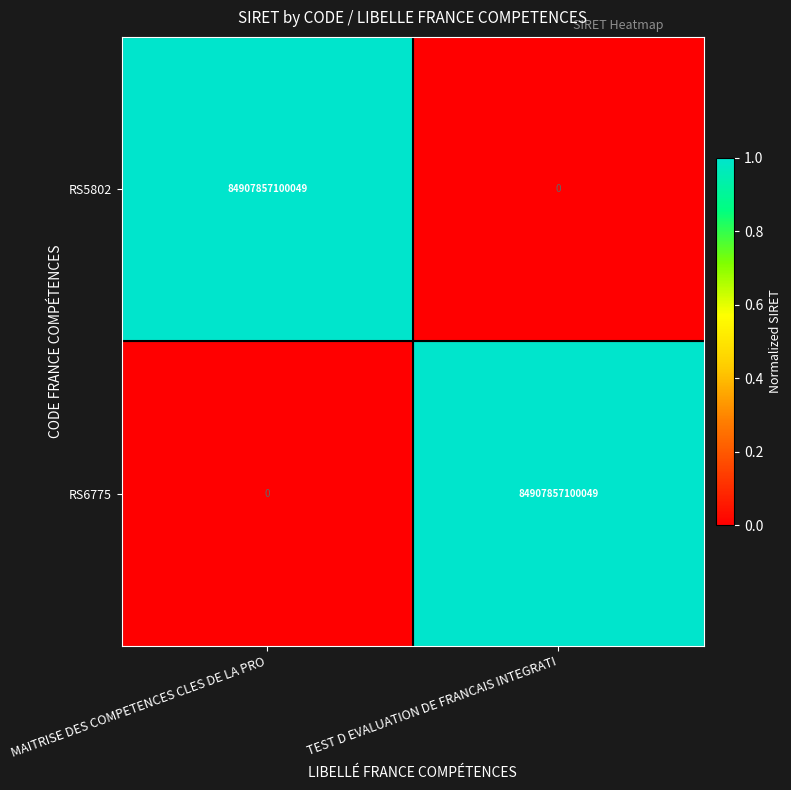

Where is RS6775 nearest to the value 42453928550024?

MAITRISE DES COMPETENCES CLES DE LA PRO